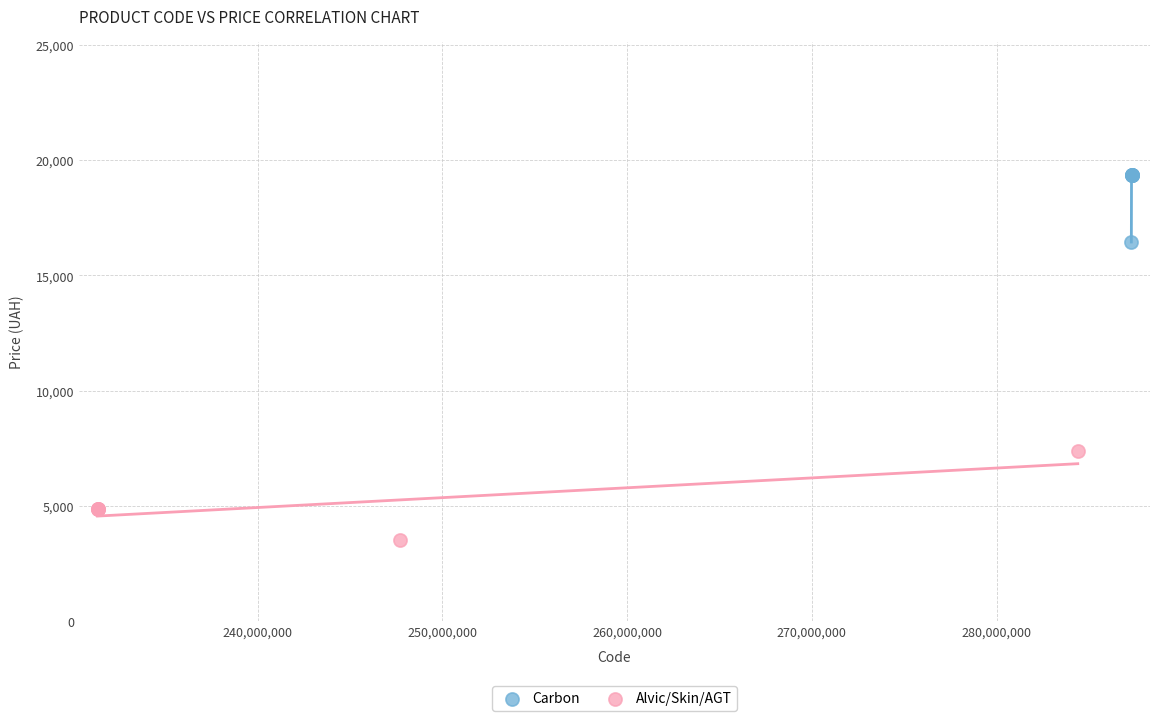

Which series reaches the minimum Y coordinate?

Alvic/Skin/AGT